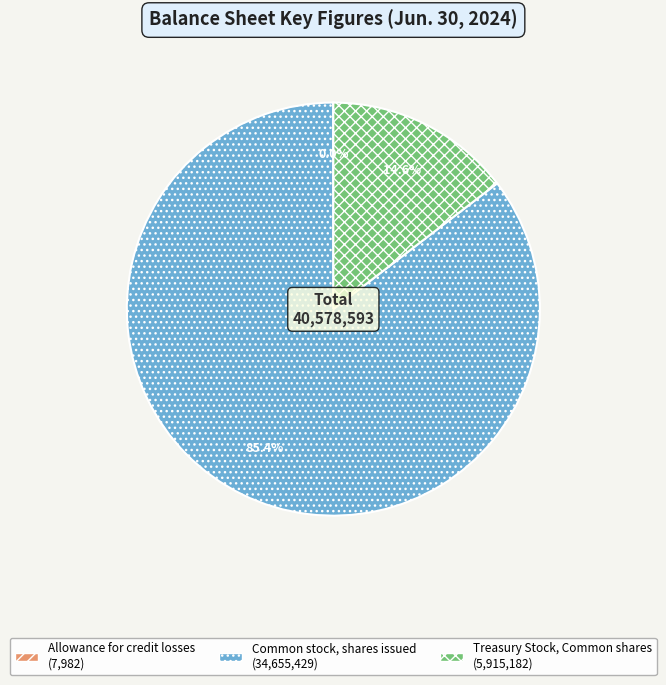

Between Treasury Stock, Common shares and Common stock, shares issued, which is larger?

Common stock, shares issued